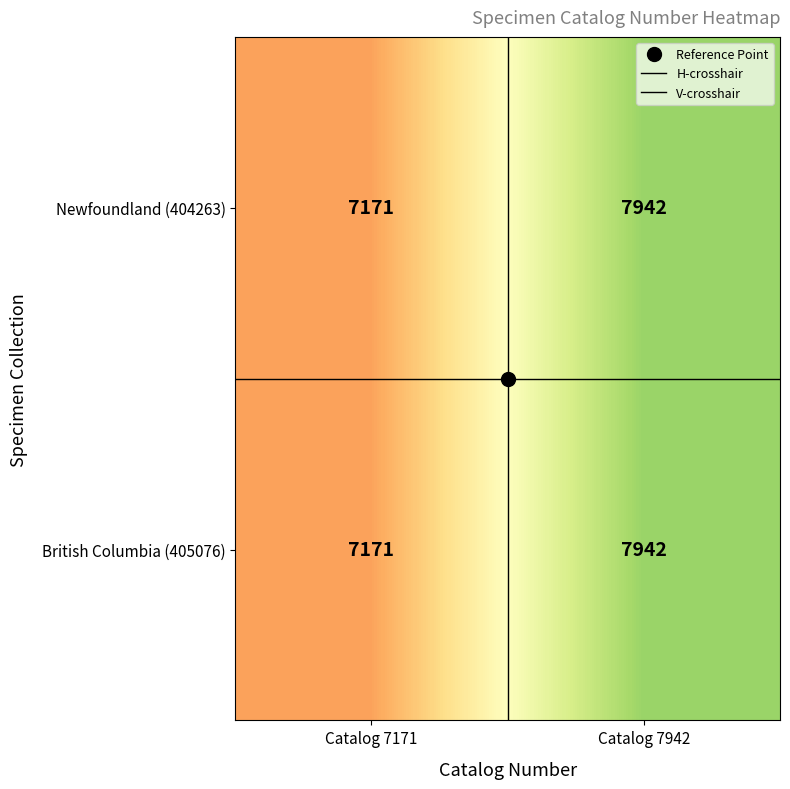

What is the total value across all series at Catalog 7171?

14342